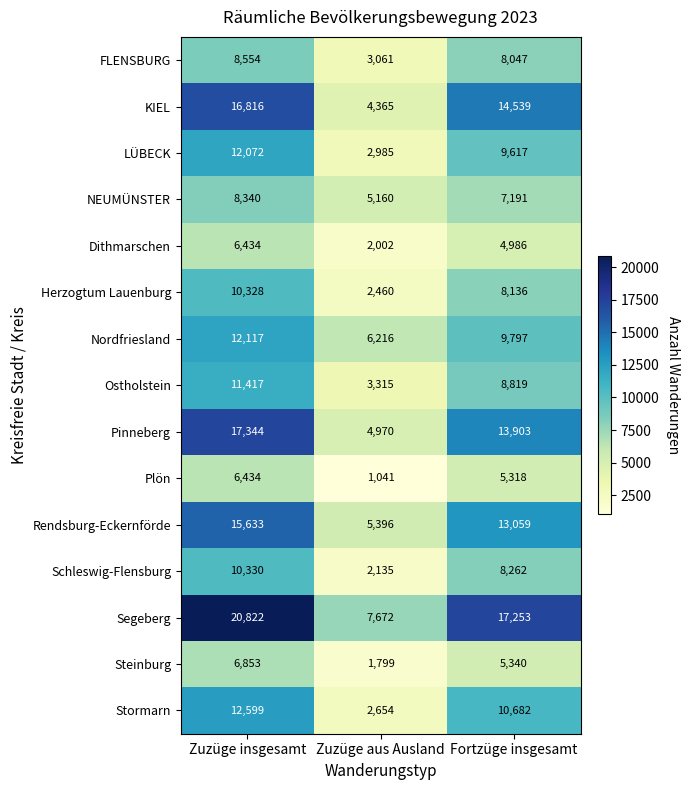

What is the difference between the Pinneberg values at Zuzüge insgesamt and Zuzüge aus Ausland?

12374